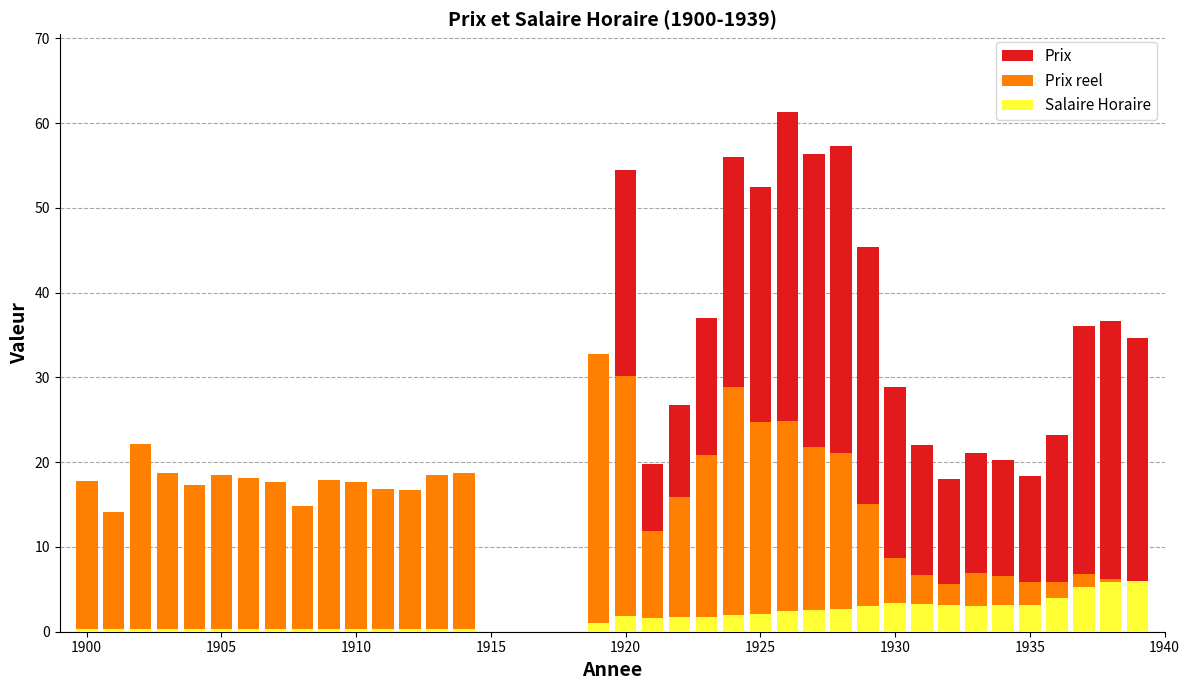

Rank the series by their average value, from lowest to highest.

Salaire Horaire, Prix reel, Prix